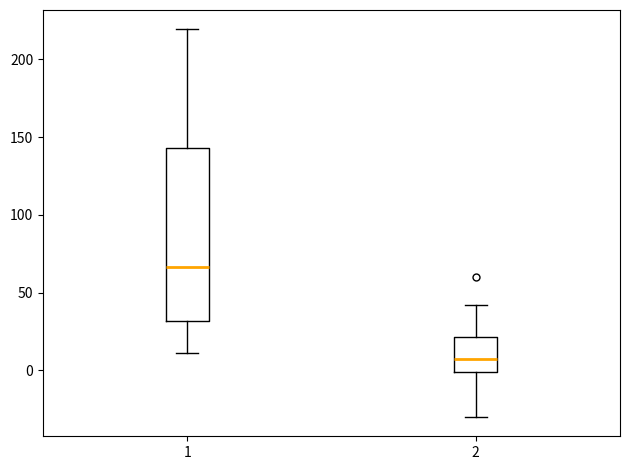

Which box has the lowest median line?

2